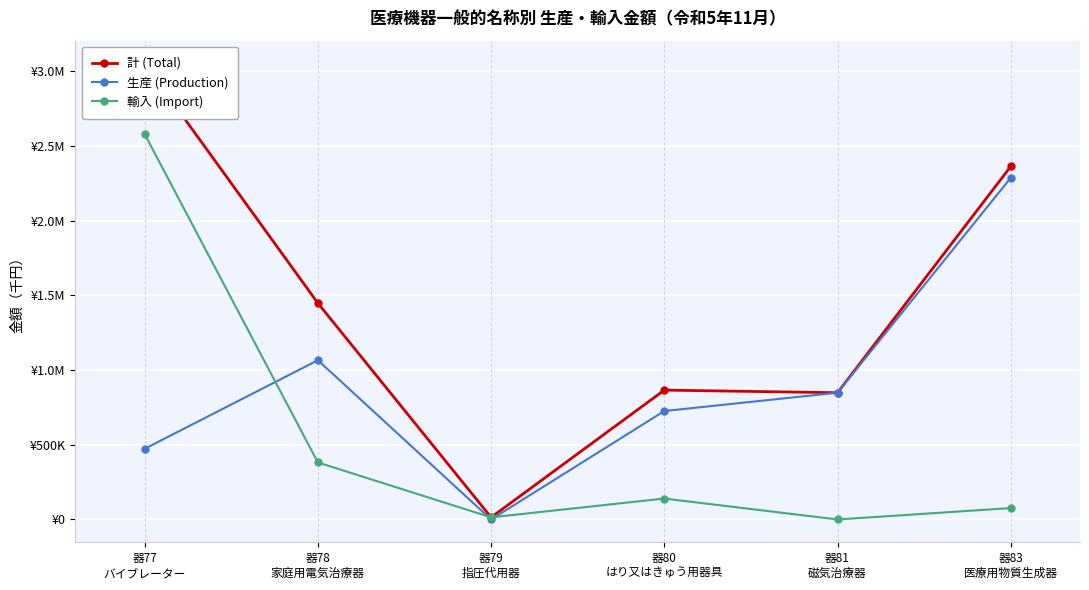

The 輸入 (Import) series shows 20167 at 器79
指圧代用器. True or false?

False